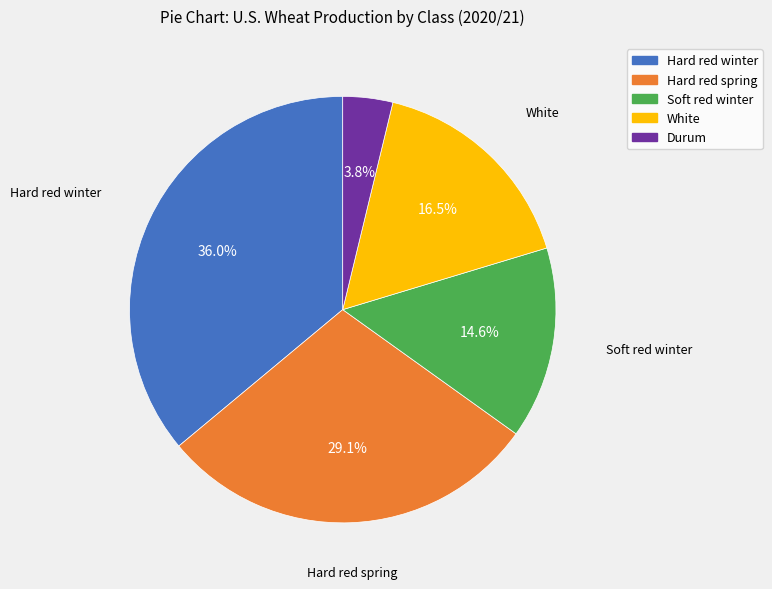

What percentage is the Hard red winter slice, to the nearest percent?

36%